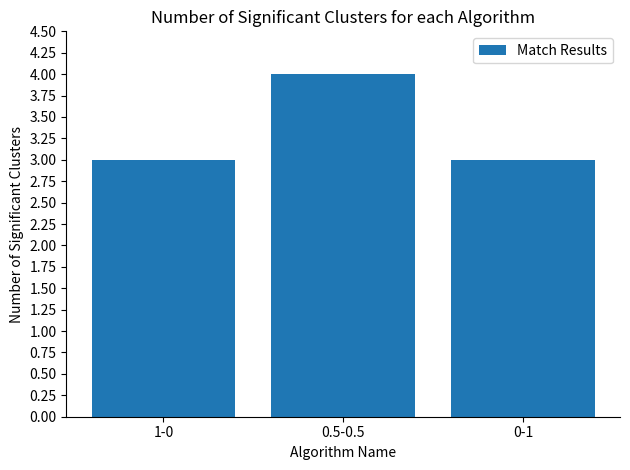

What is the change in value from 1-0 to 0.5-0.5?

+1